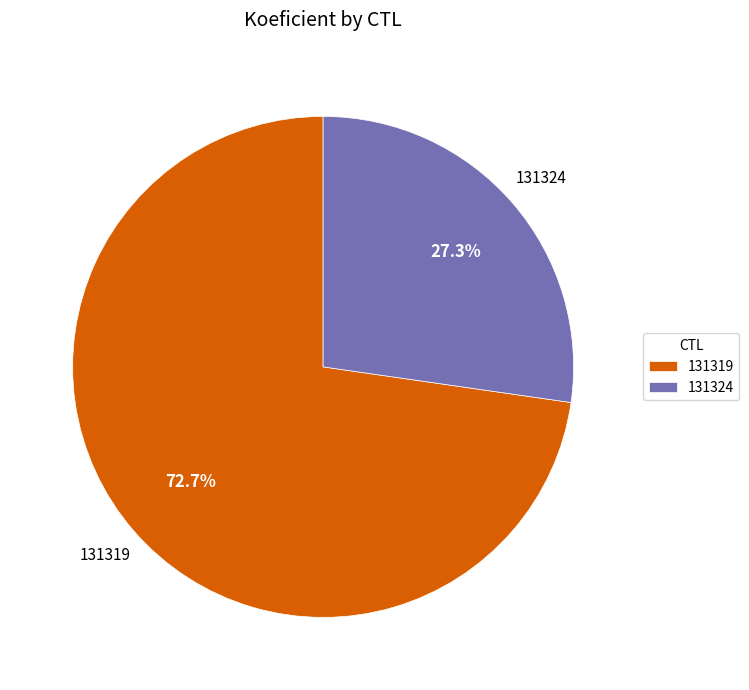

Is it true that 131324 is 17% of the pie?

False